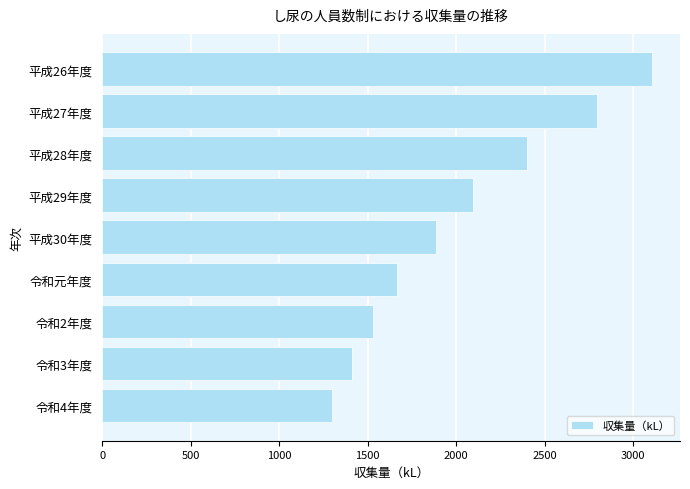

The value at 平成29年度 is 3723. True or false?

False